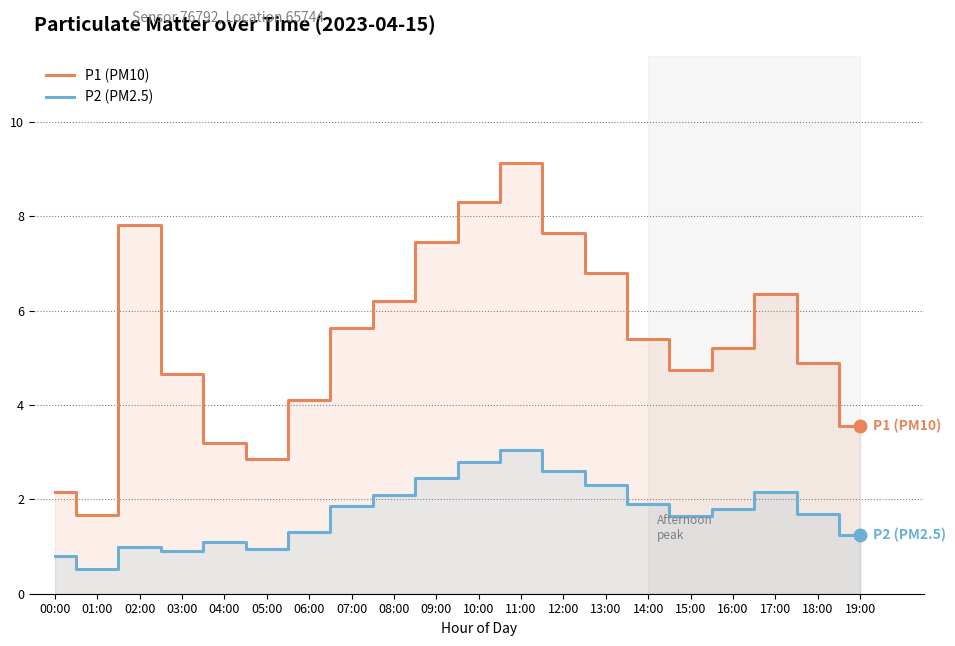

Read the P2 (PM2.5) value at 11:00.

3.0